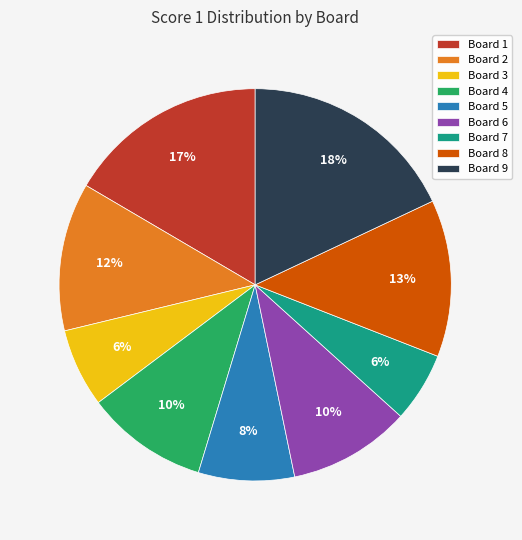

Is the sum of Board 1 and Board 9 greater than half?

No